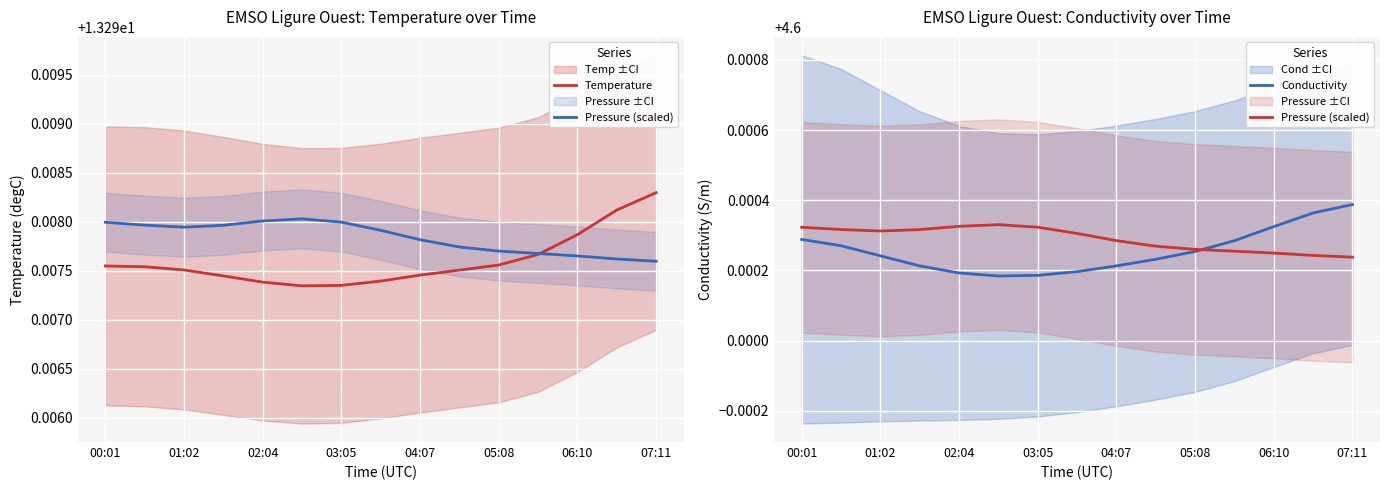

What is the average value of the Pressure (scaled) series?

4.6